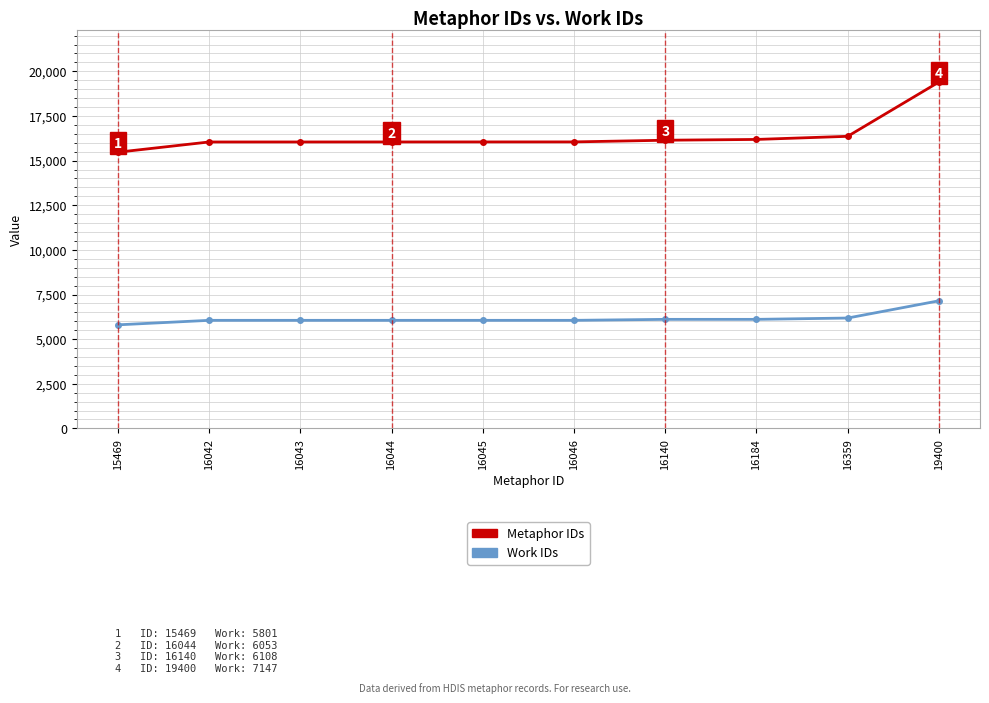

Which series changed the most between 16045 and 19400?

Metaphor IDs